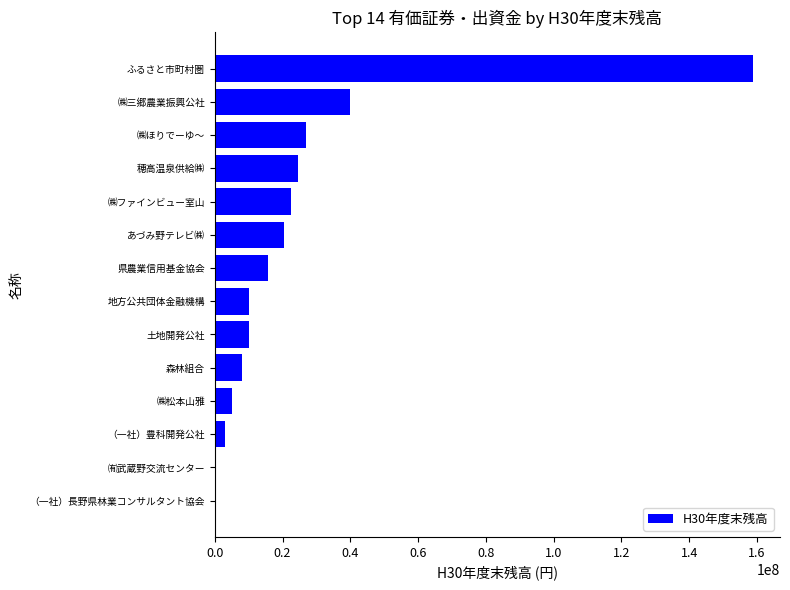

What is the greatest value displayed?

158836000